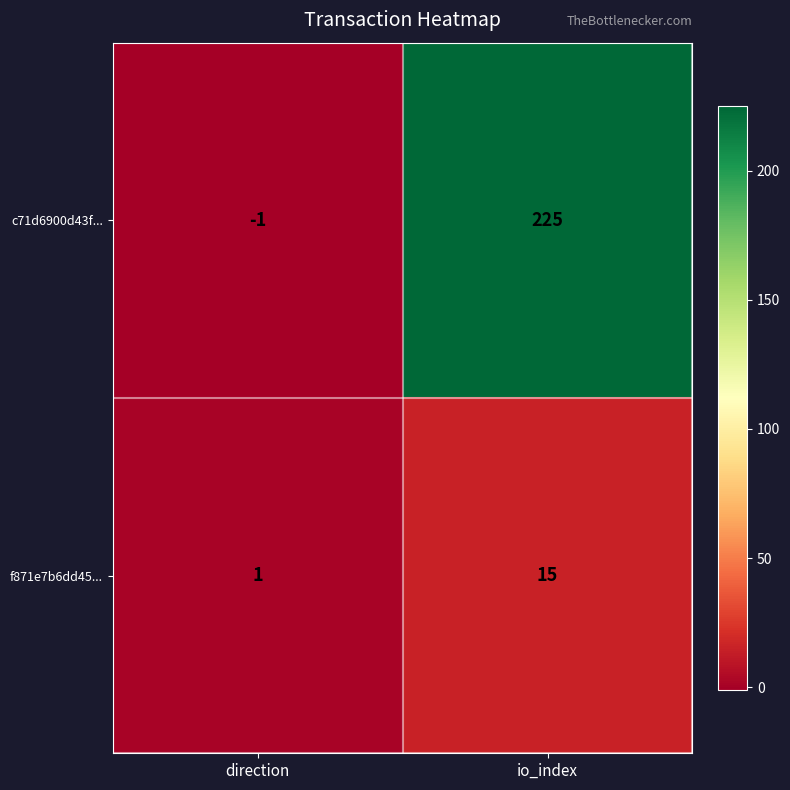

Reading right to left, transcribe all the data shown in this chart.

c71d6900d43f...: io_index=225	direction=-1
f871e7b6dd45...: io_index=15	direction=1